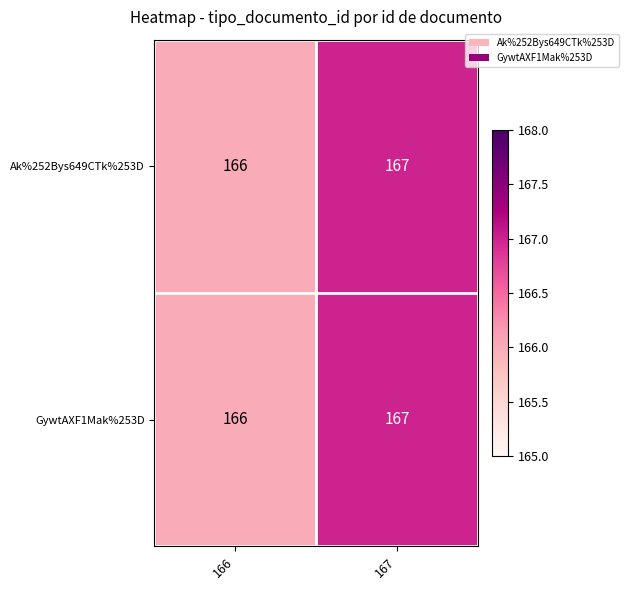

The Ak%252Bys649CTk%253D series shows 78 at 167. True or false?

False